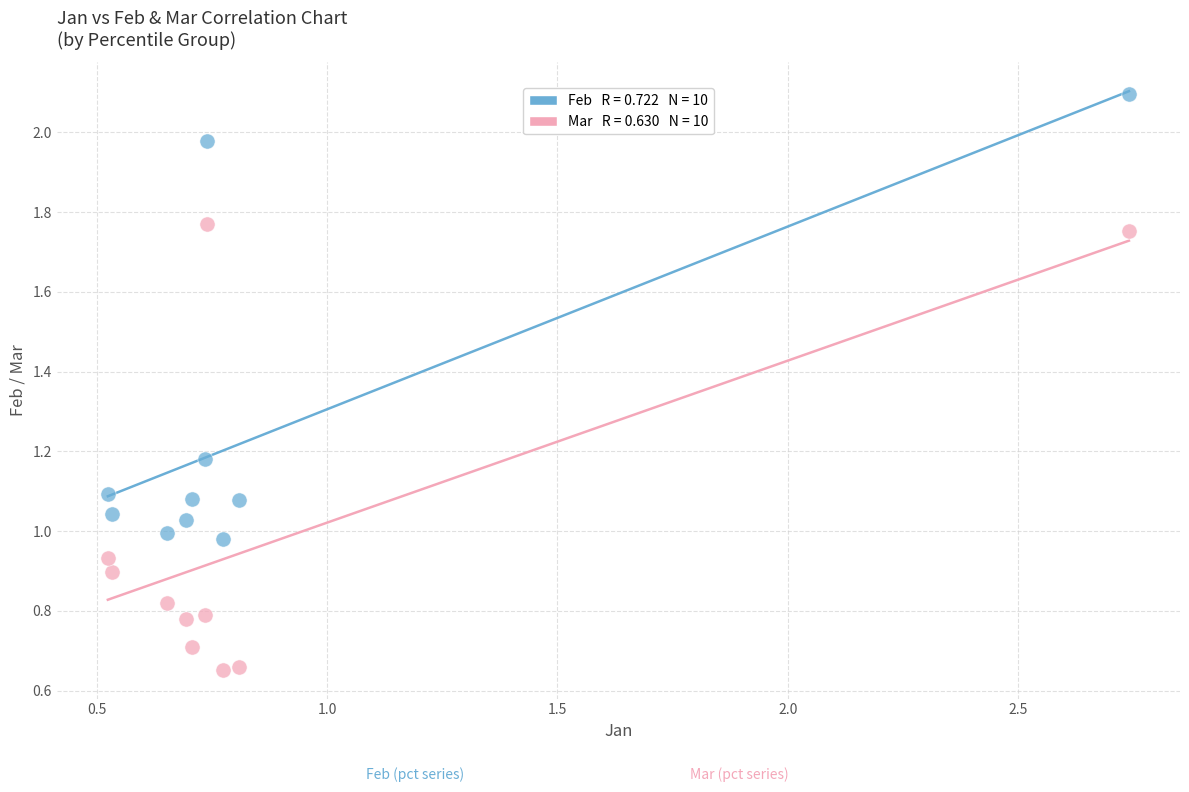

Across all data points, what is the range of X values (max minus min)?

2.2